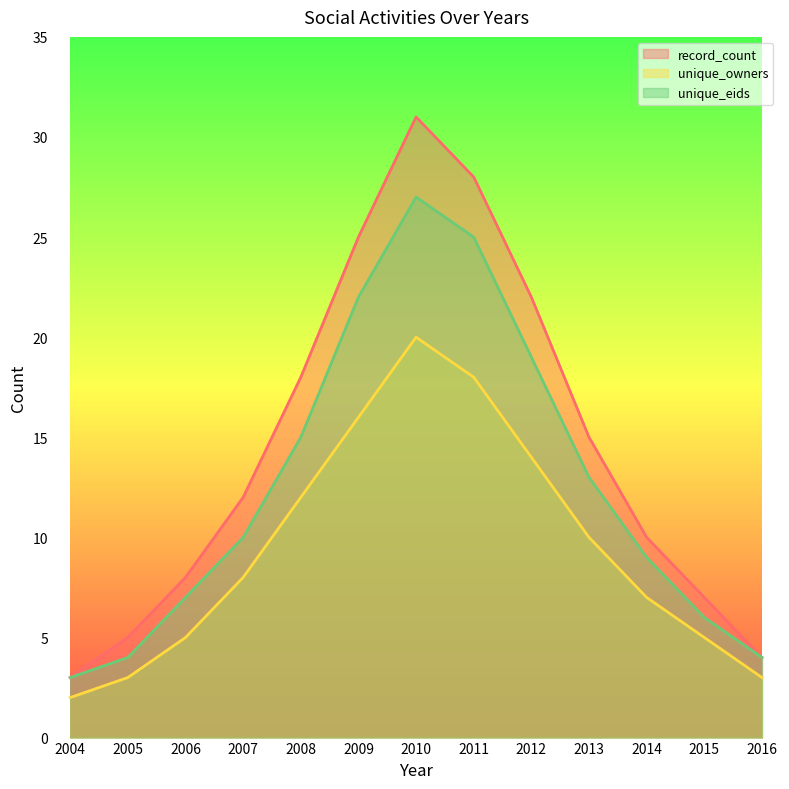

True or false: unique_owners has more than 2 interior local peaks.

False